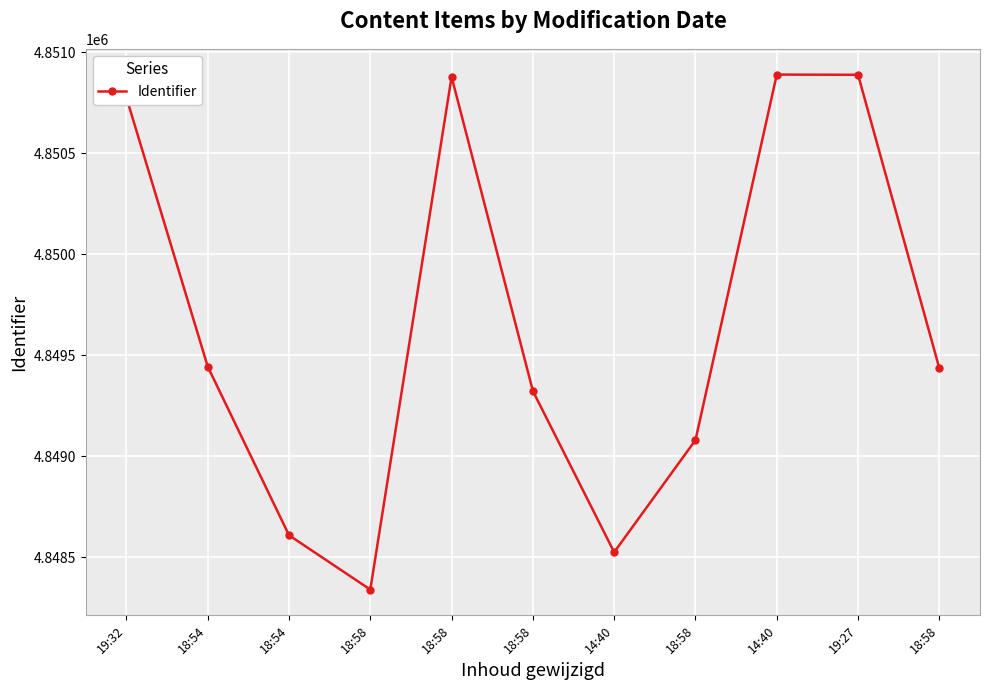

At which label is the value closest to 4849615?

18:54